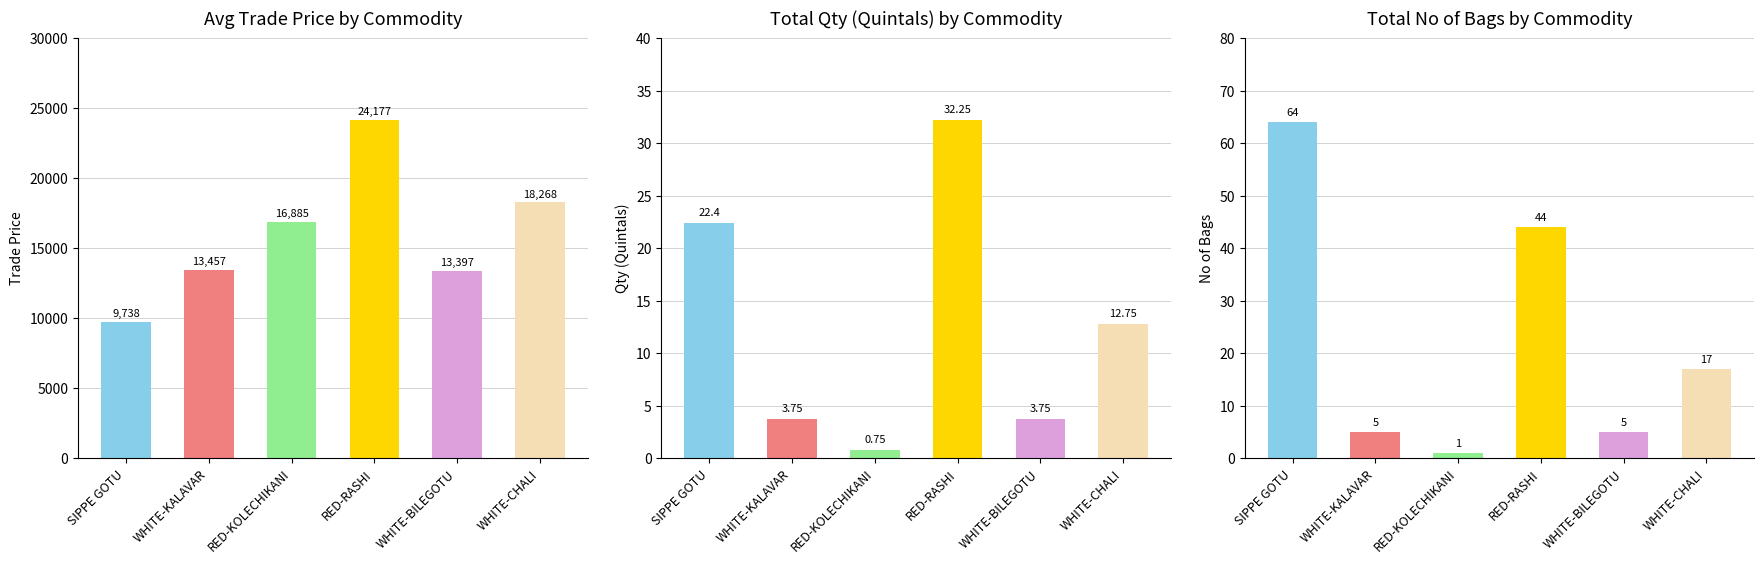

At how many categories does at least one series exceed 2008?

6